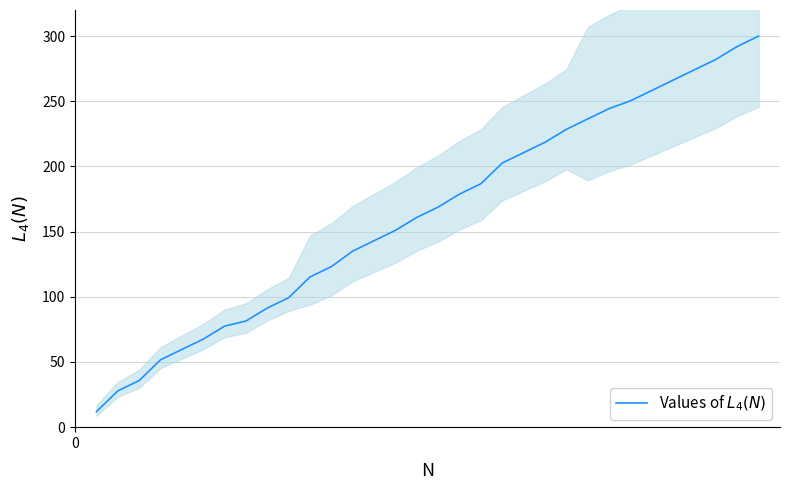

What is the maximum value shown in the chart?

300.0